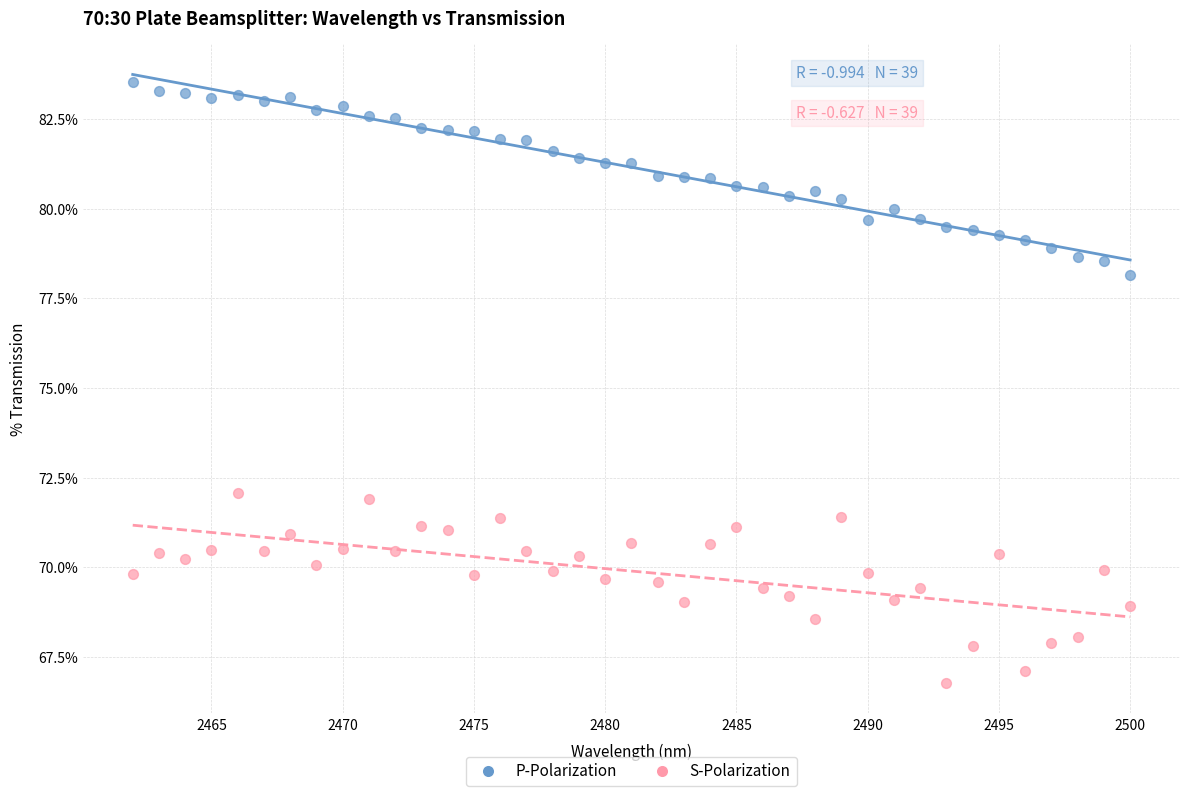

Which series reaches the maximum Y coordinate?

P-Polarization